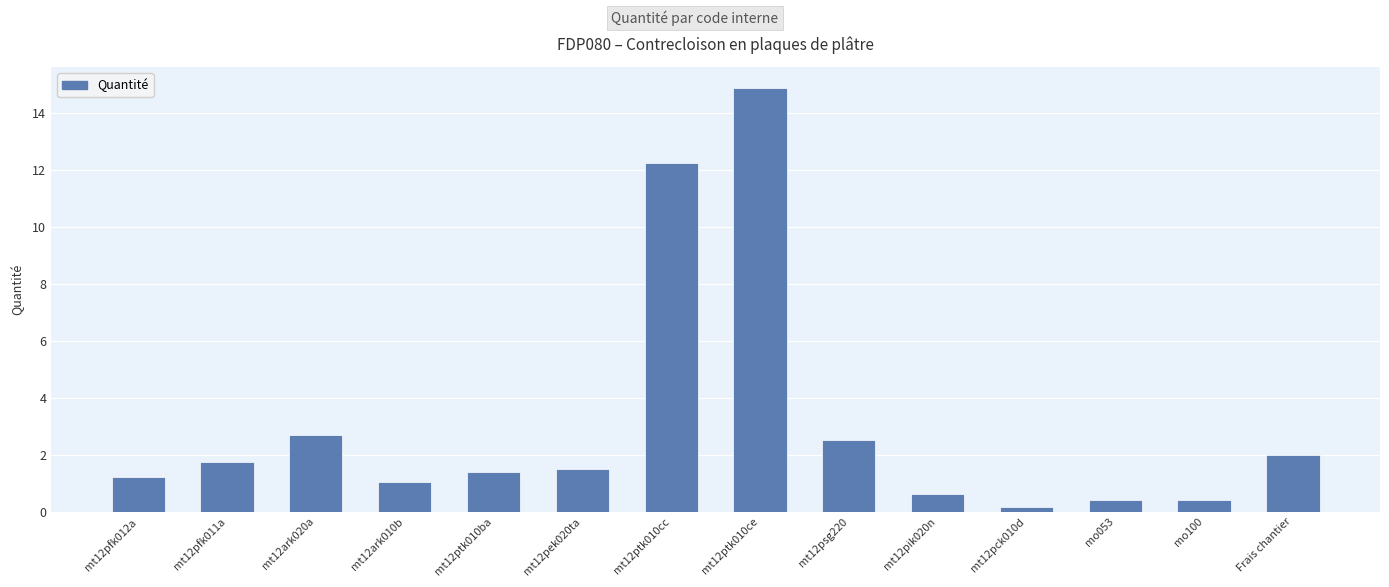

True or false: the data shows 1.1 at mt12psg220.

False